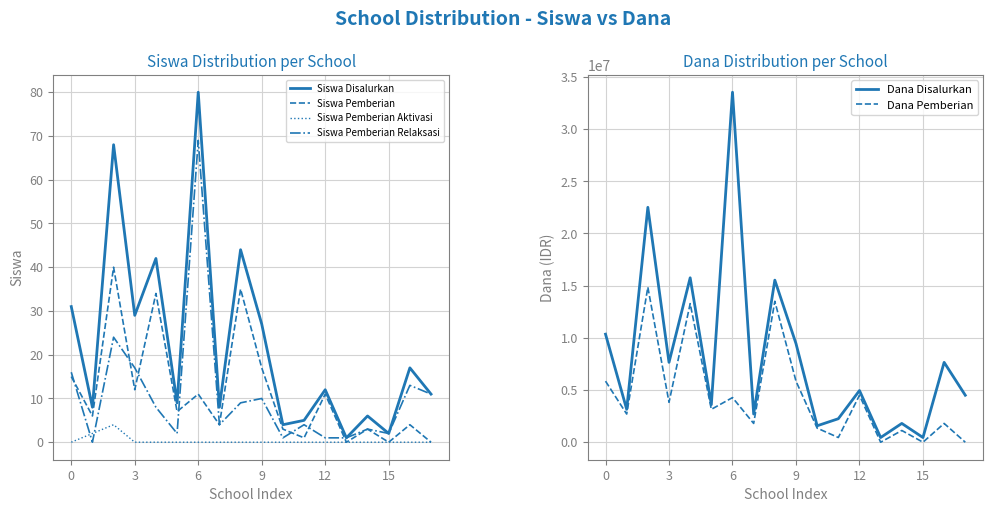

What is the minimum value for Siswa Disalurkan?

1